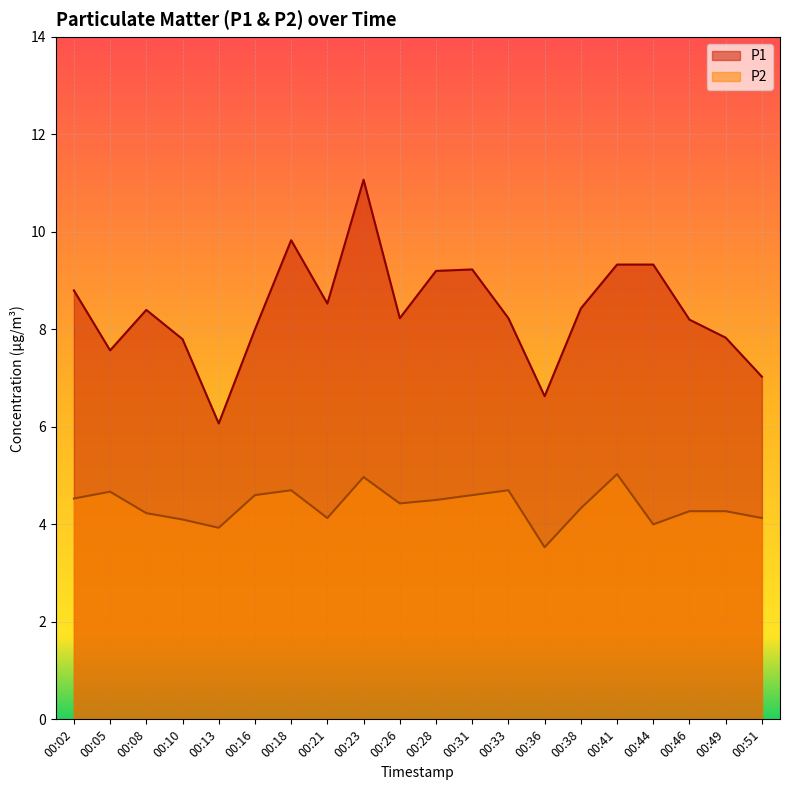

What is the sum of the P1 values at 00:05 and 00:26?

15.8